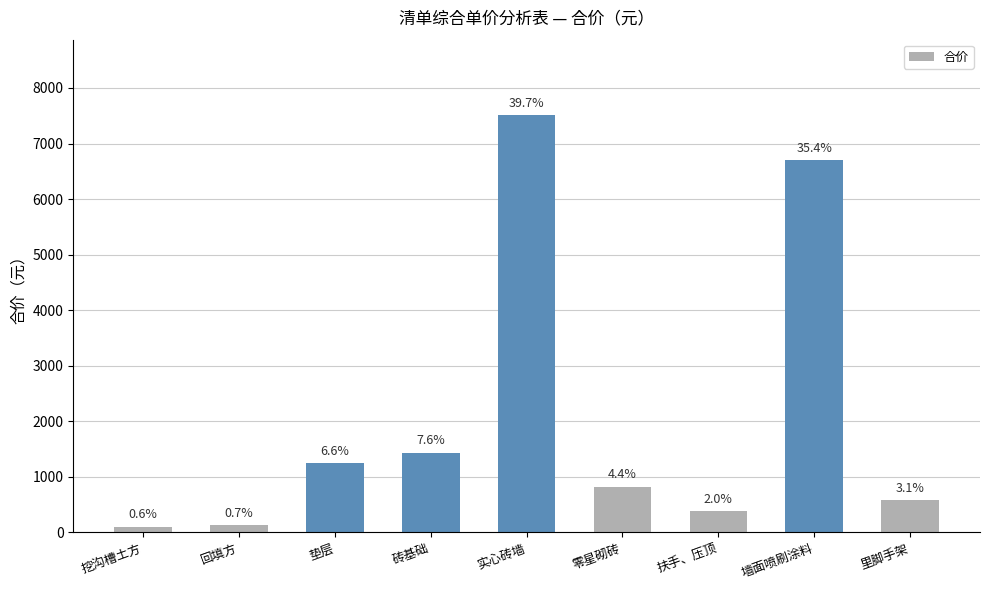

What is the difference between the second highest and minimum values?

6597.4